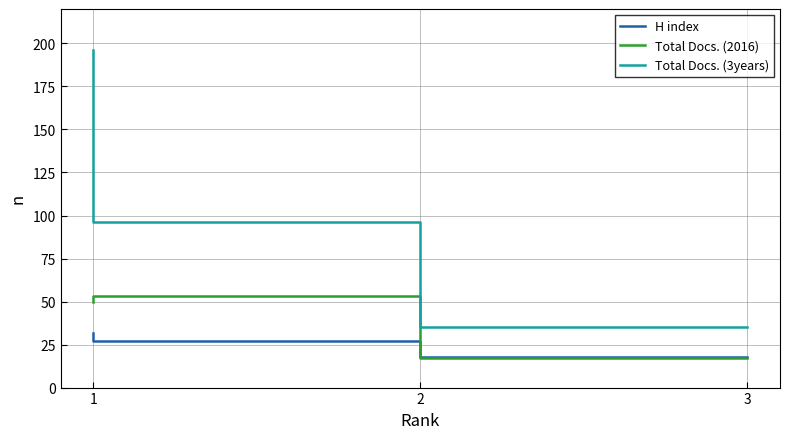

At which category does the chart reach its peak across all series?

1